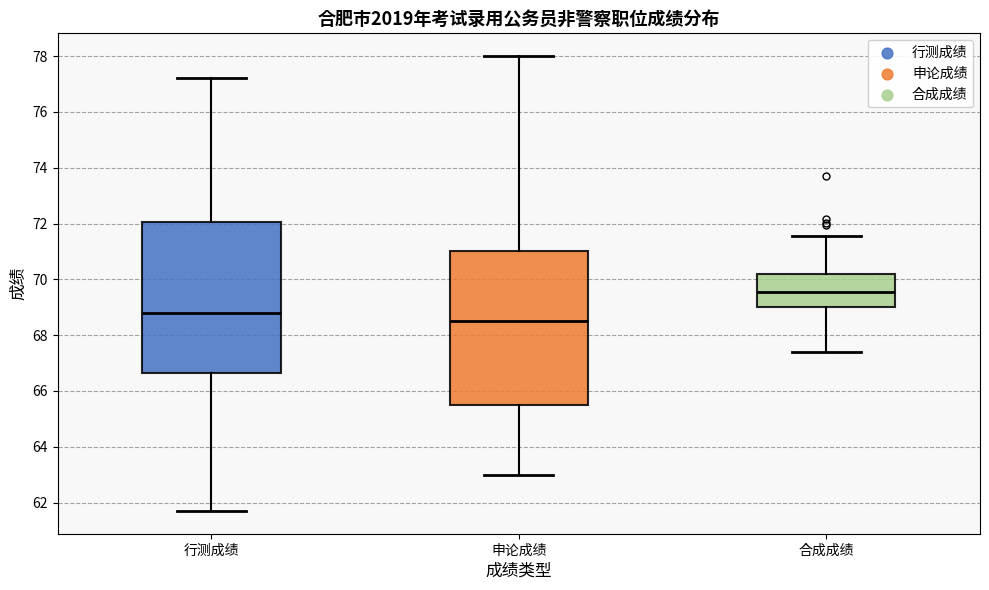

Reading left to right, read every box against the y-axis: the position of its median line, the range the box covers, and the ends of its whiskers. The values are not printed on the chart, so give them approximately, as read against the axis.

行测成绩: median 68.8, box 66.6 to 72.0, whiskers 61.8 to 77.2
申论成绩: median 68.6, box 65.6 to 71.0, whiskers 63.0 to 78.0
合成成绩: median 69.6, box 69.0 to 70.2, whiskers 67.4 to 71.6